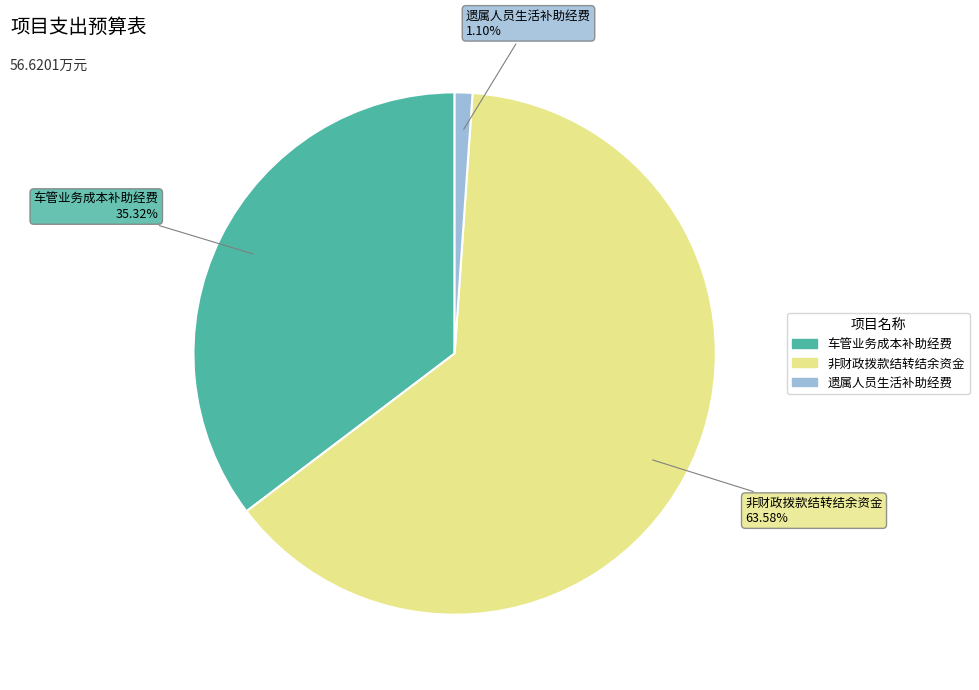

How many segments does this pie chart have?

3